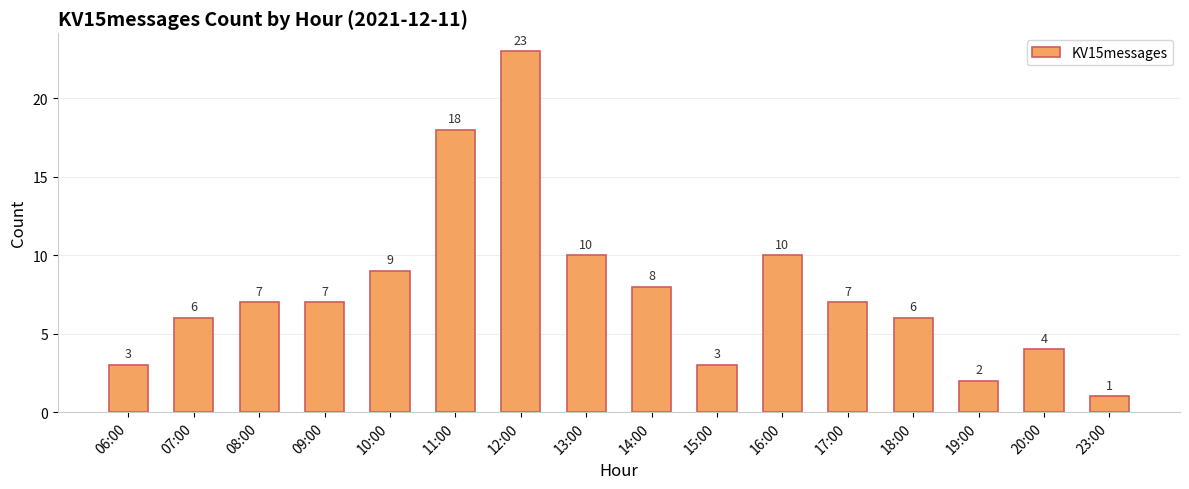

Between 09:00 and 19:00, which is larger?

09:00